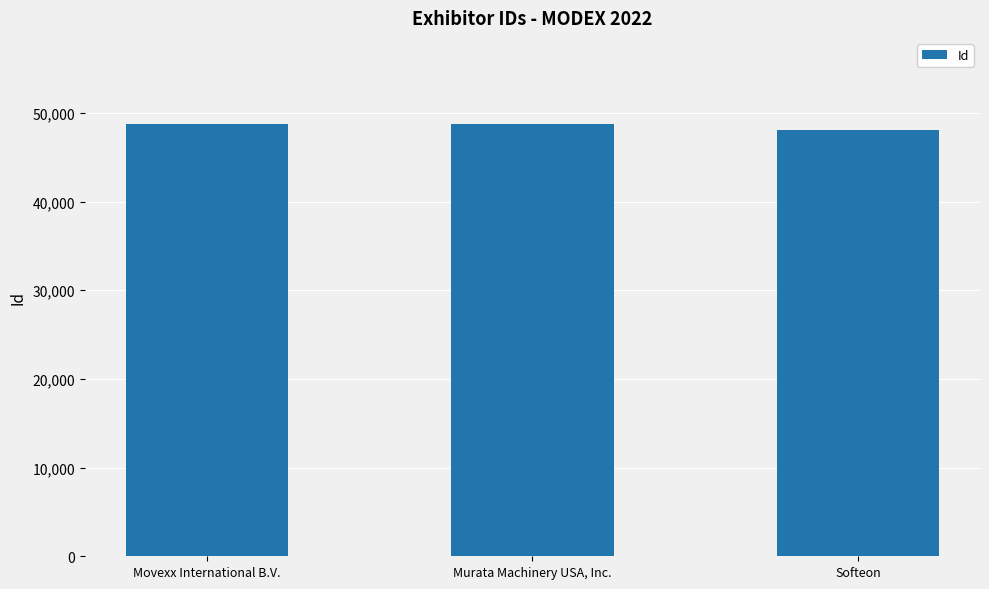

List the labels in order of value, smallest first.

Softeon, Murata Machinery USA, Inc., Movexx International B.V.